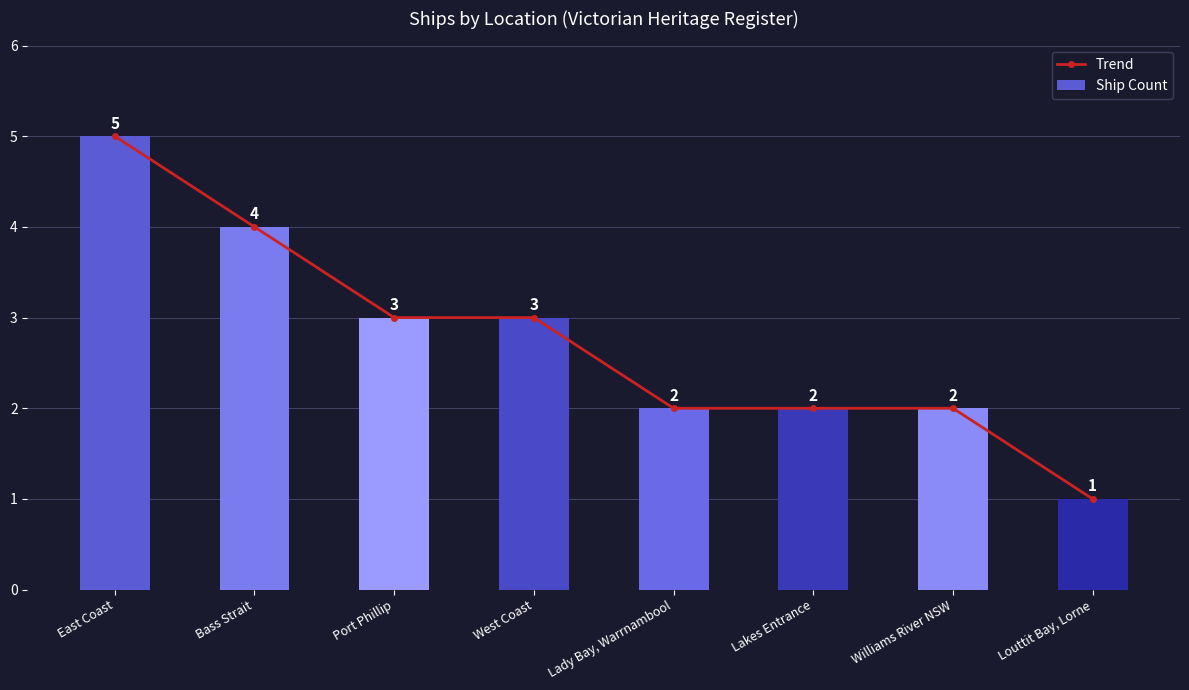

Between Port Phillip and Bass Strait, which is larger?

Bass Strait